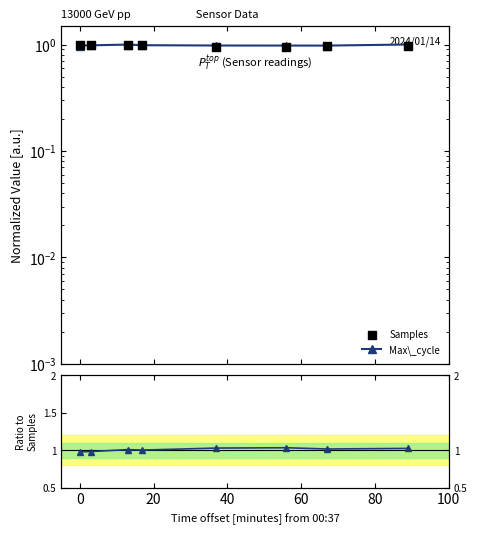

Which series reaches the maximum Y coordinate?

Max\_cycle / Samples